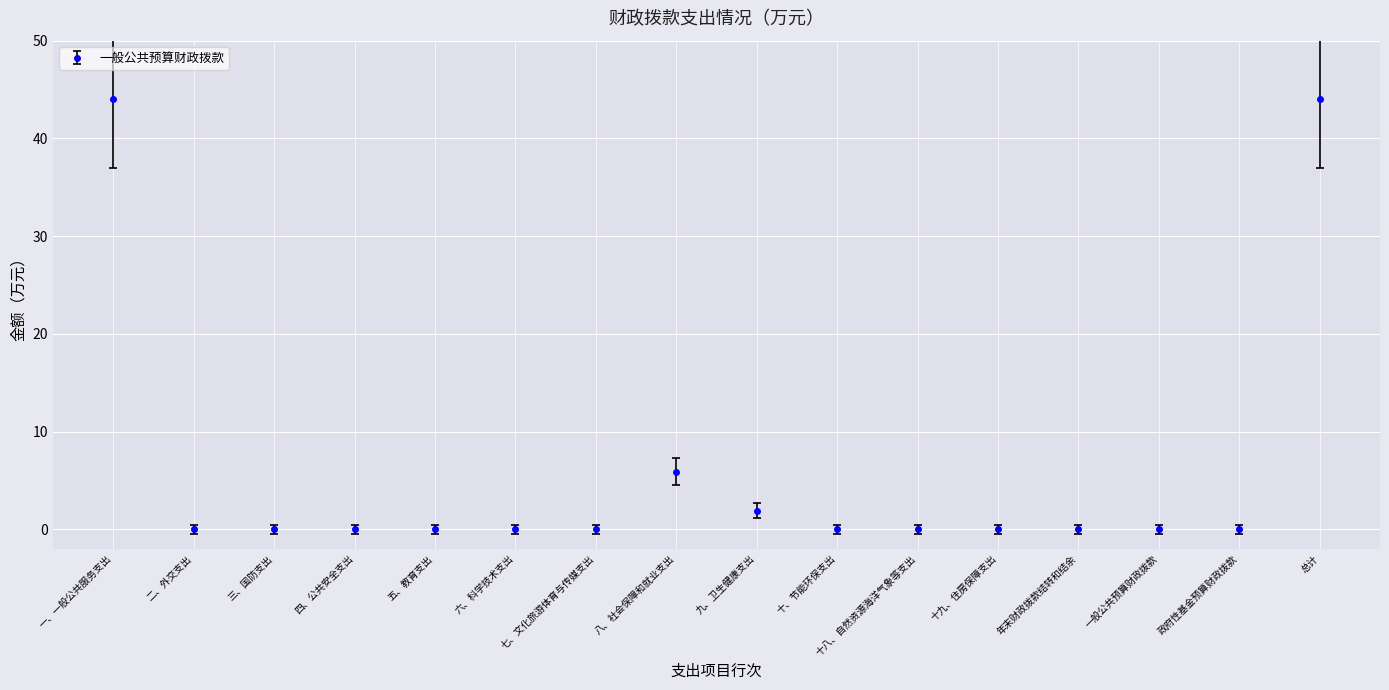

Reading left to right, transcribe all the data shown in this chart.

44.0	0.0	0.0	0.0	0.0	0.0	0.0	5.9	1.9	0.0	0.0	0.0	0.0	0.0	0.0	44.0